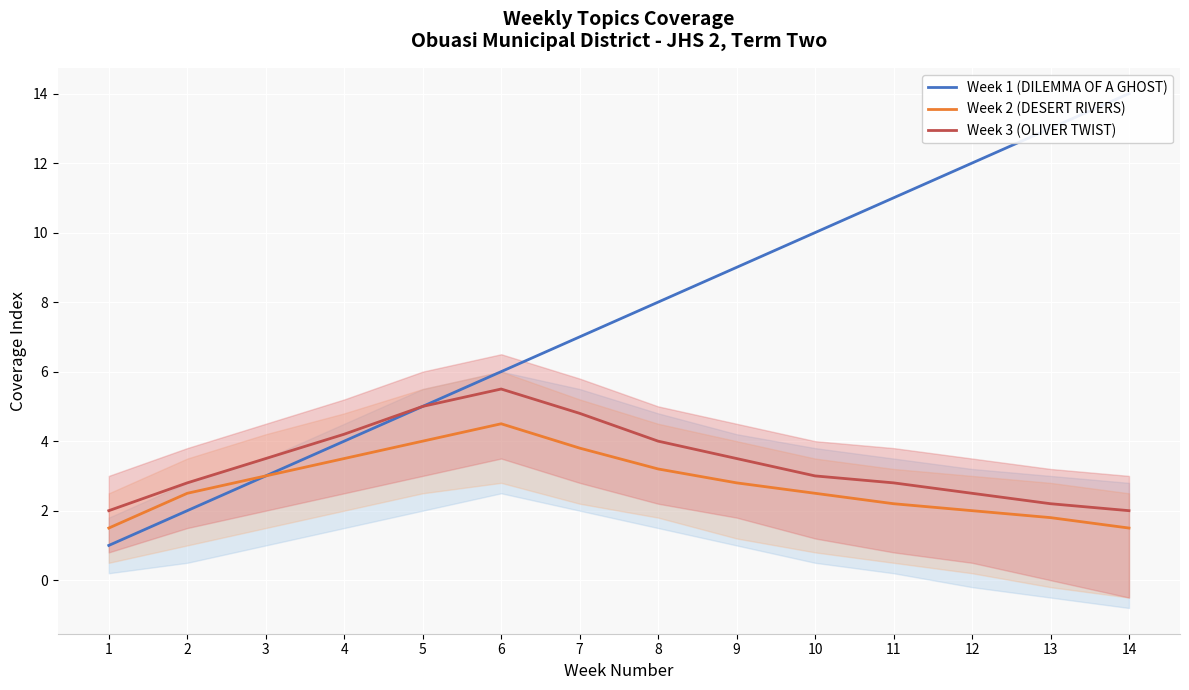

The value of Week 1 (DILEMMA OF A GHOST) at 5 is 7.4. True or false?

False